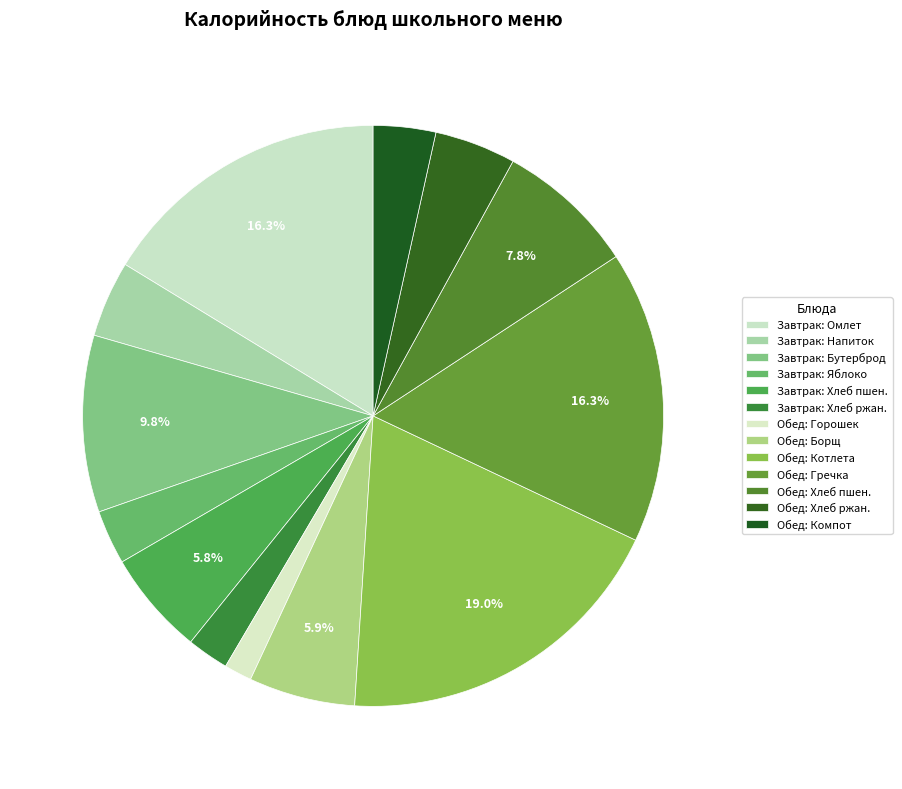

How many segments does this pie chart have?

13